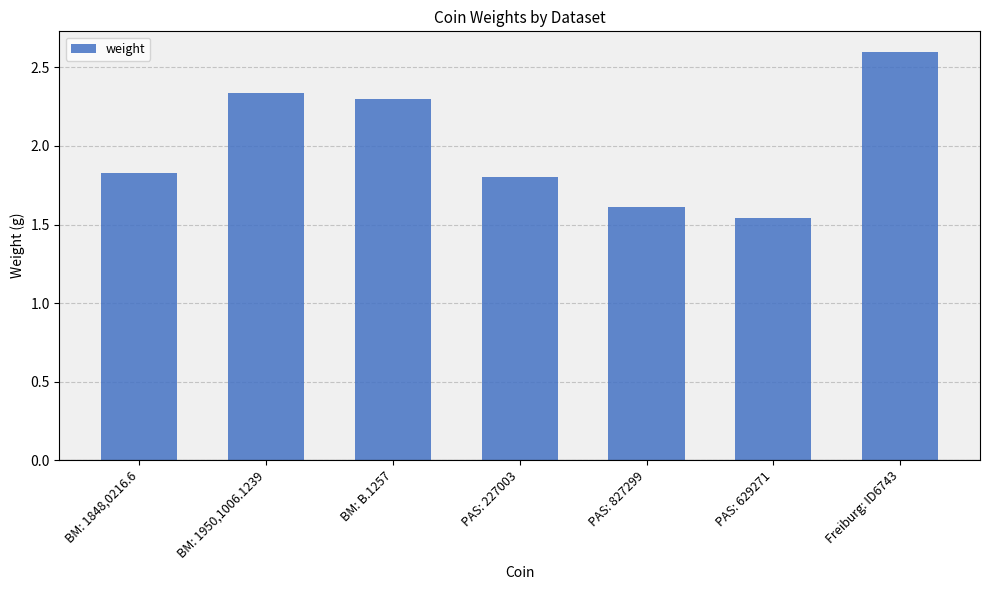

List the labels in order of value, smallest first.

PAS: 629271, PAS: 827299, PAS: 227003, BM: 1848,0216.6, BM: B.1257, BM: 1950,1006.1239, Freiburg: ID6743